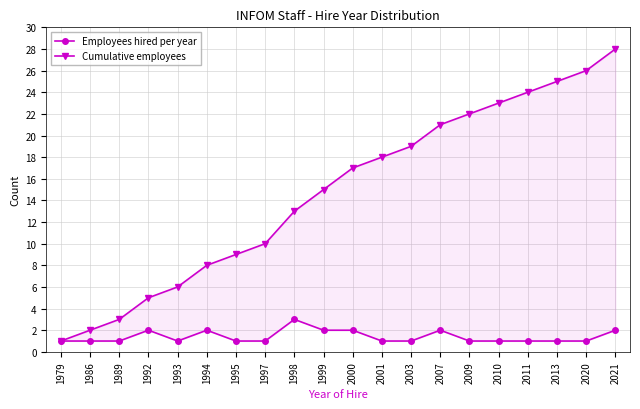

What is the maximum value shown in the chart?

28